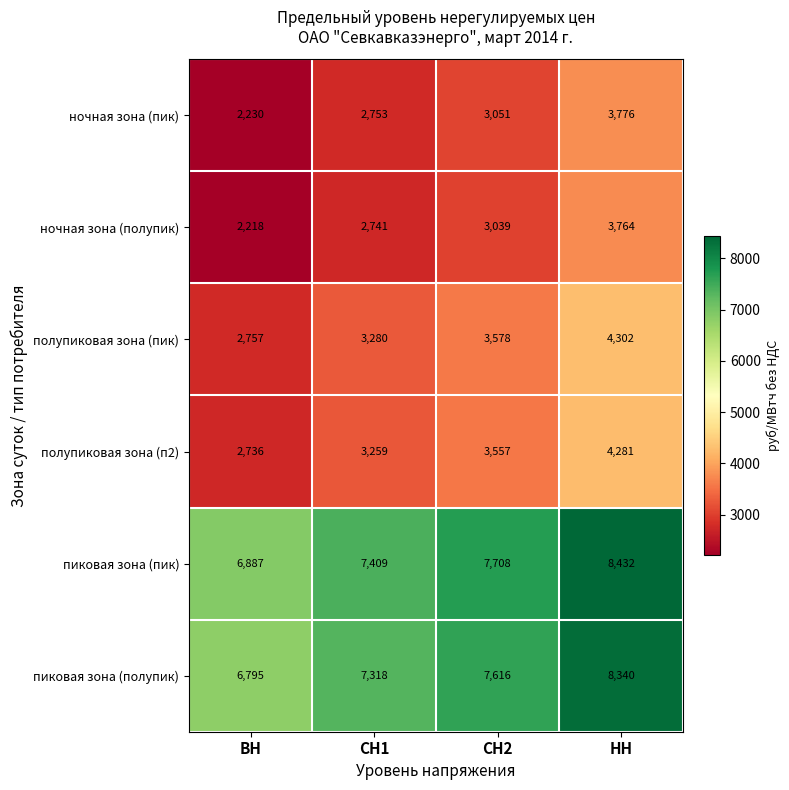

The ночная зона (пик) series shows 752 at ВН. True or false?

False